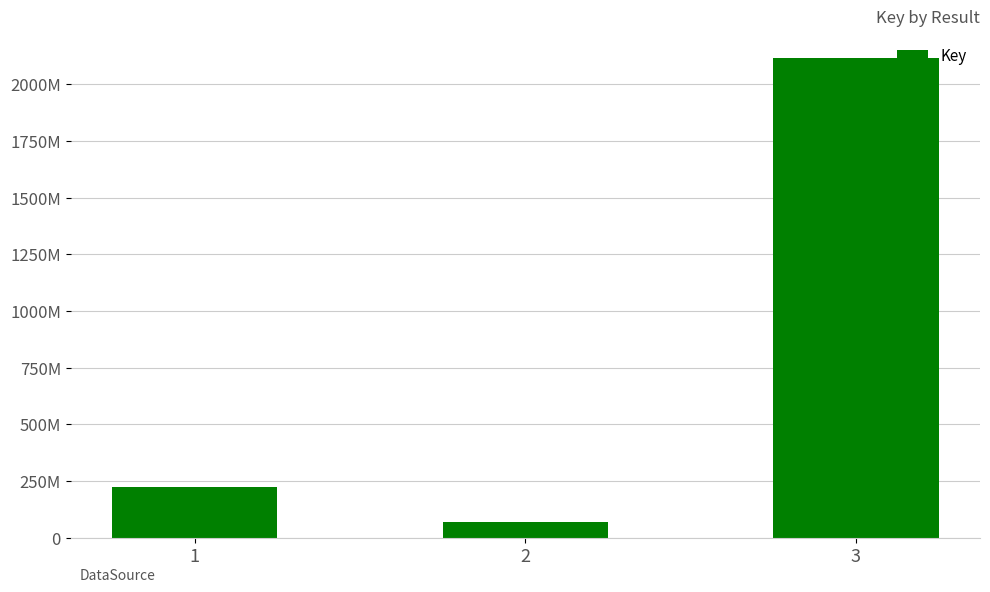

Are the bars horizontal?

No